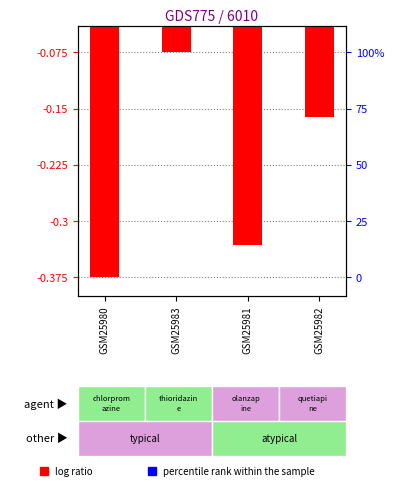

Is the value of col_9 (log ratio) at GSM25982 greater than the value of col_4 (percentile rank) at GSM25982?

No